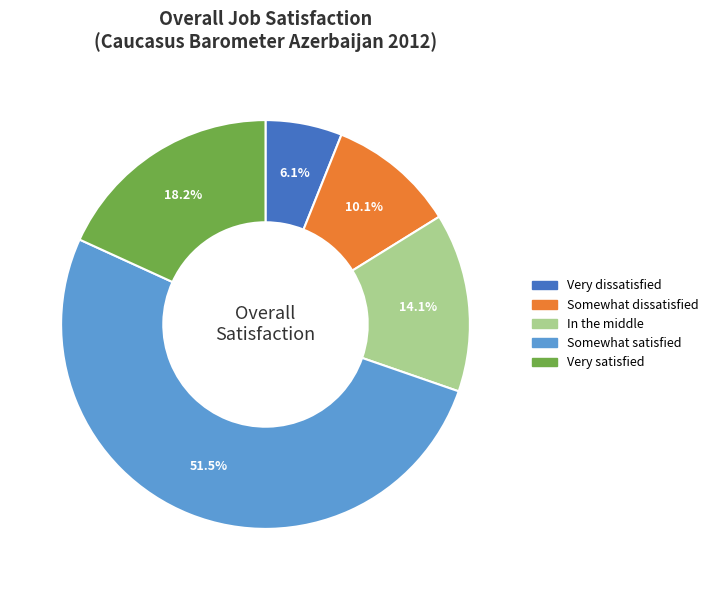

Is there a majority slice in this chart?

Yes